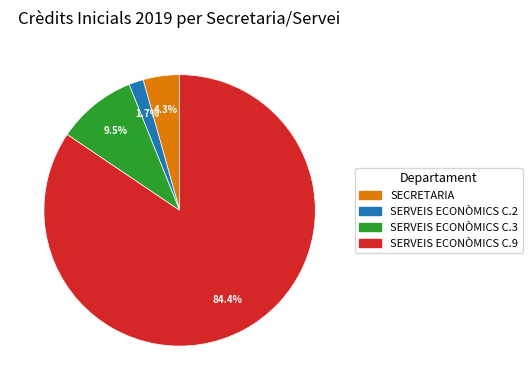

Between SERVEIS ECONÒMICS C.3 and SERVEIS ECONÒMICS C.2, which is larger?

SERVEIS ECONÒMICS C.3